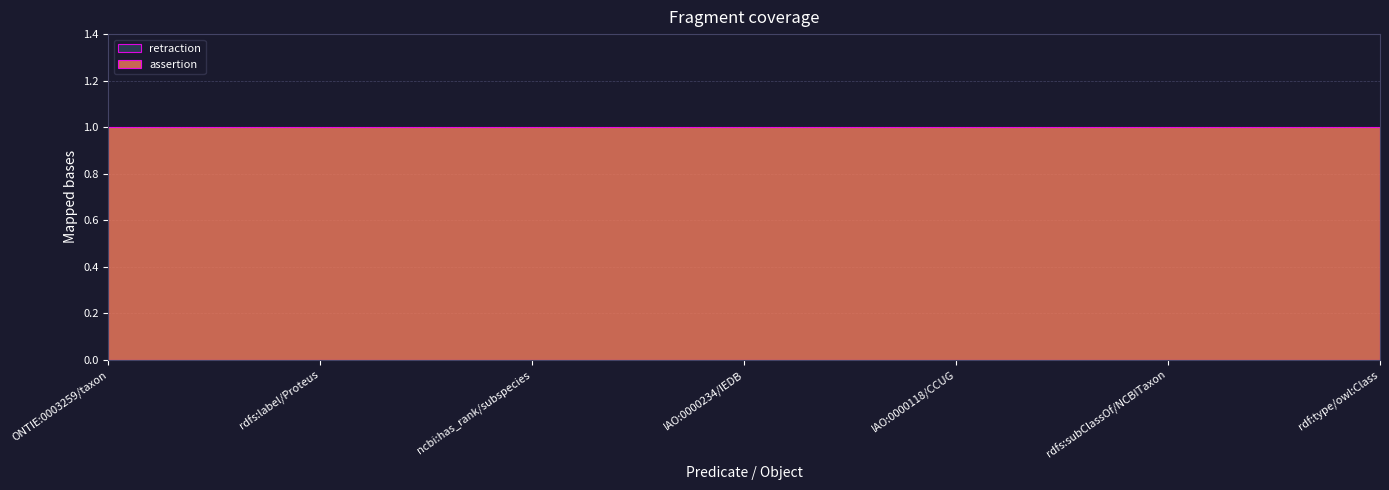

Which category has the highest value in the retraction series?

ONTIE:0003259/taxon